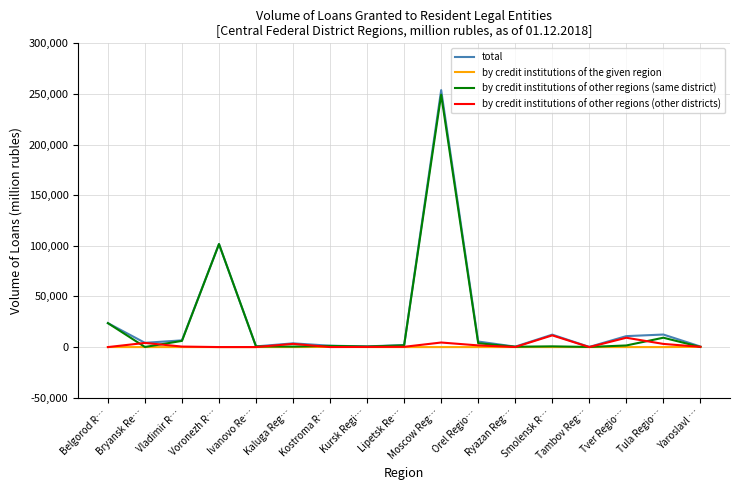

In total, how many points are lower than both neighbors (excluding endpoints)?

5